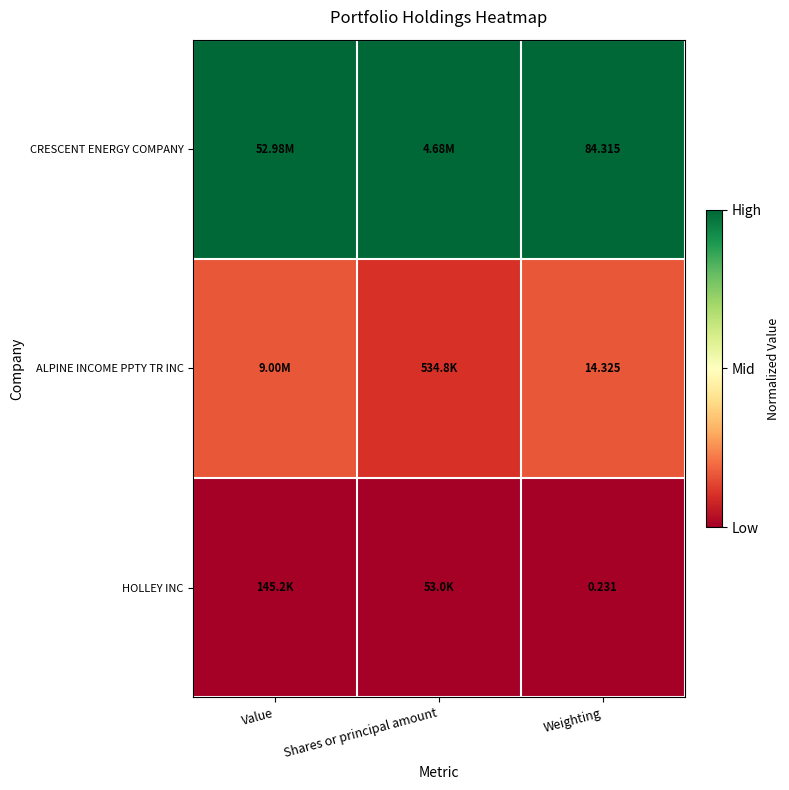

At how many categories does at least one series exceed 0?

3